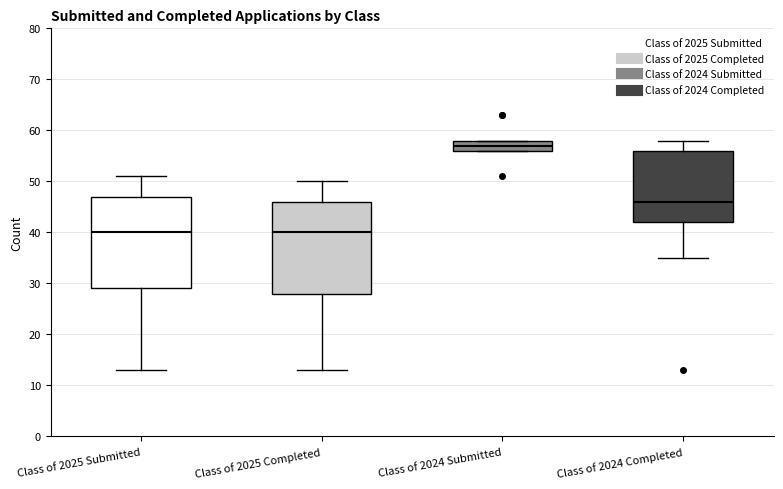

Reading left to right, transcribe this box plot: for each box, give where its median line is, the range the box spans, and where its two whiskers end, as read against the y-axis. The values are not printed on the chart, so give them approximately, as read against the axis.

Class of 2025 Submitted: median 40, box 29 to 47, whiskers 13 to 51
Class of 2025 Completed: median 40, box 28 to 46, whiskers 13 to 50
Class of 2024 Submitted: median 57, box 56 to 58, whiskers 56 to 58
Class of 2024 Completed: median 46, box 42 to 56, whiskers 35 to 58